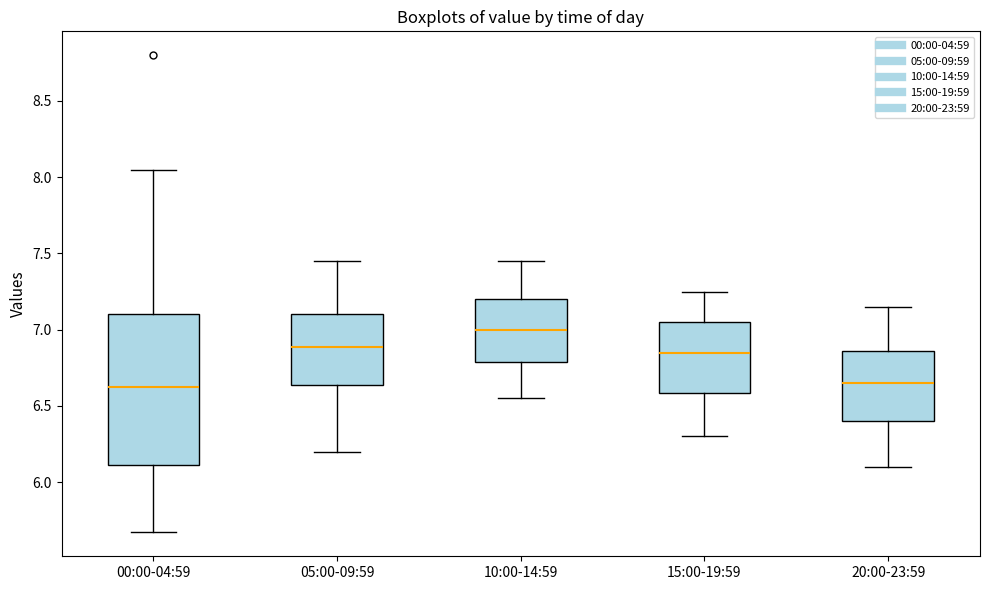

Where is the upper edge of the box for 05:00-09:59 on the y-axis? The values are not printed on the chart, so give them approximately, as read against the axis.

7.10